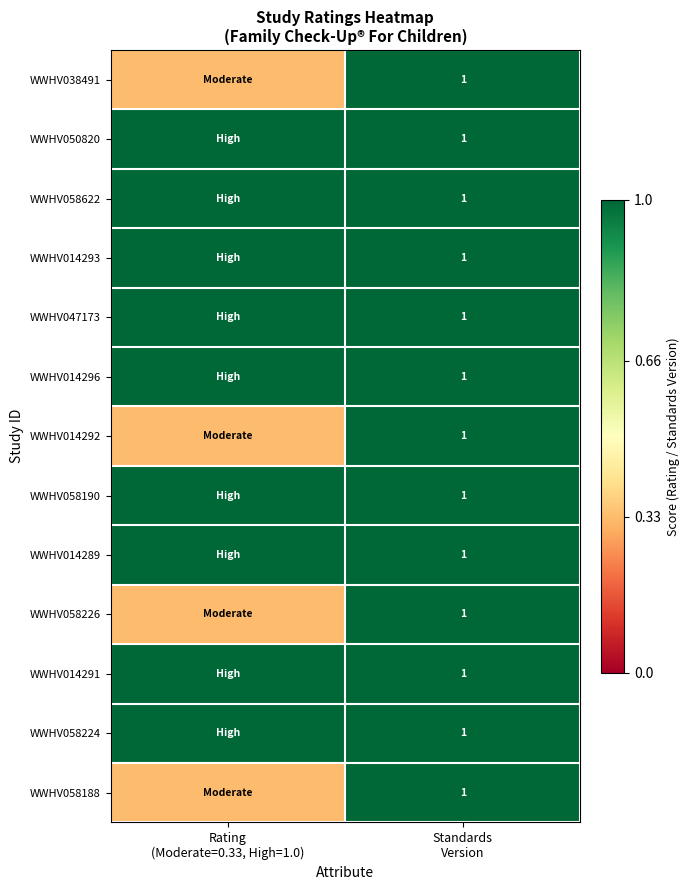

Is it true that WWHV047173 equals 1.0 at Standards Version?

True